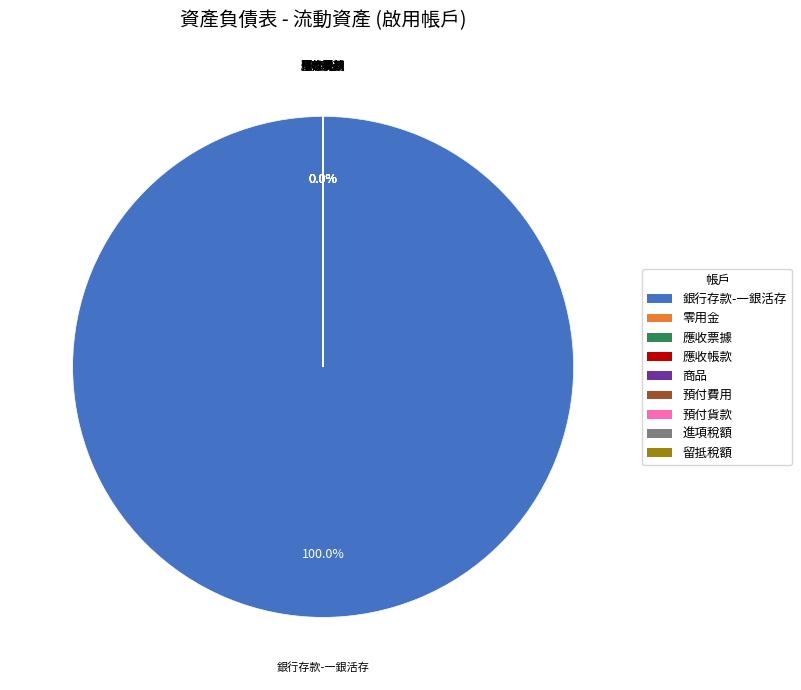

Is the sum of 約當現金 and 預付貨款 greater than half?

No